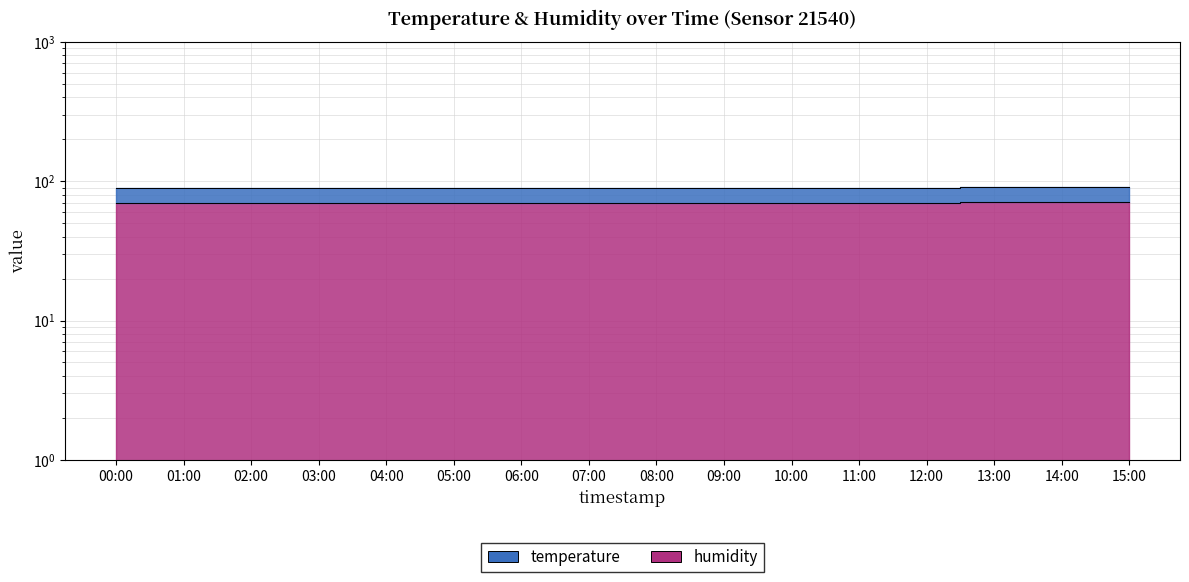

What is the average value of the humidity series?

70.2